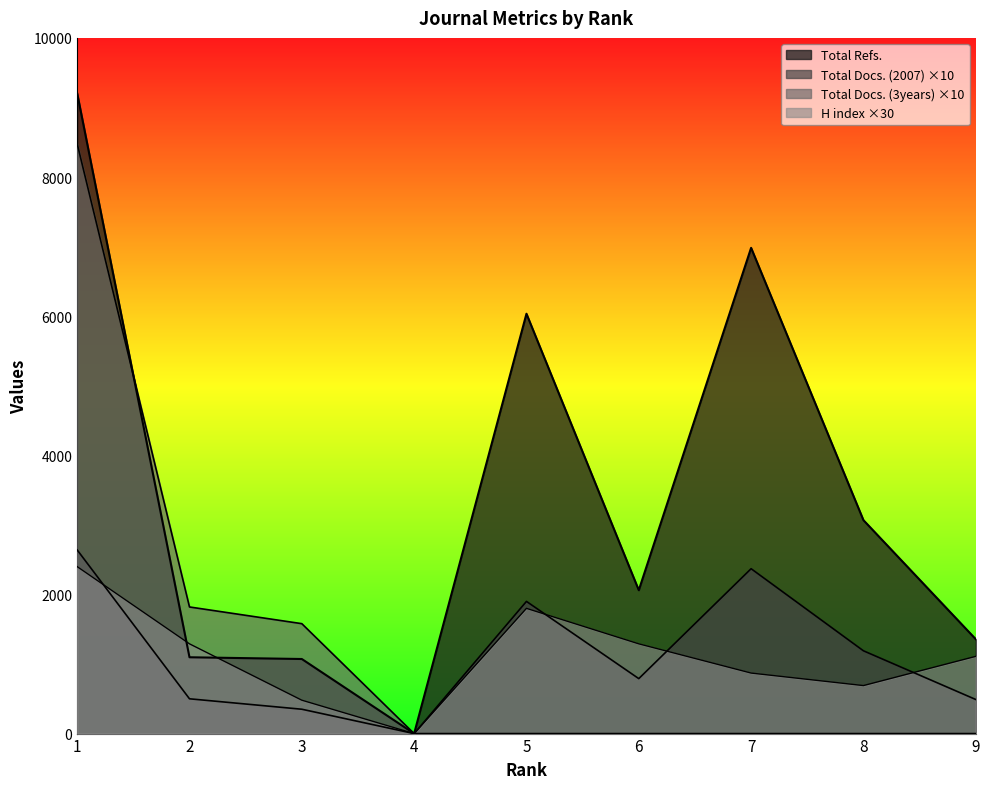

At which category is the sum across all series the highest?

1